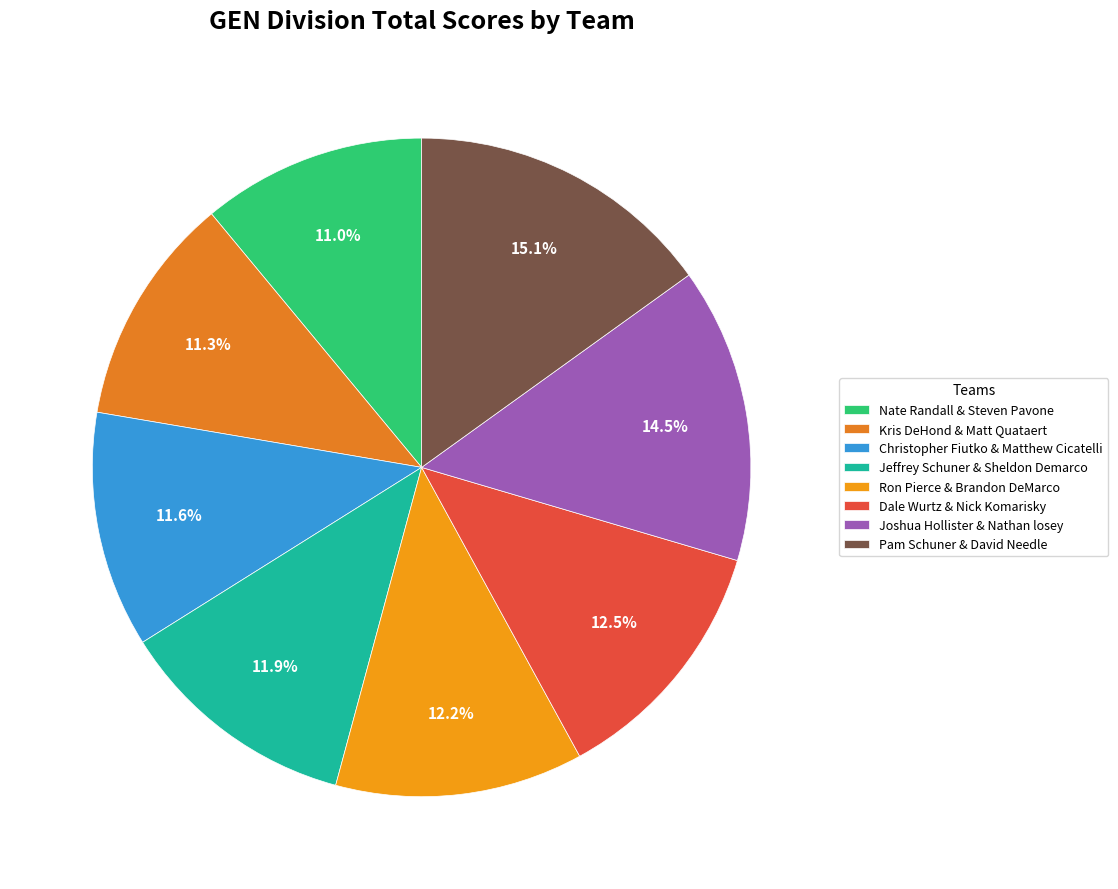

To the nearest percent, what is the average slice percentage?

12%